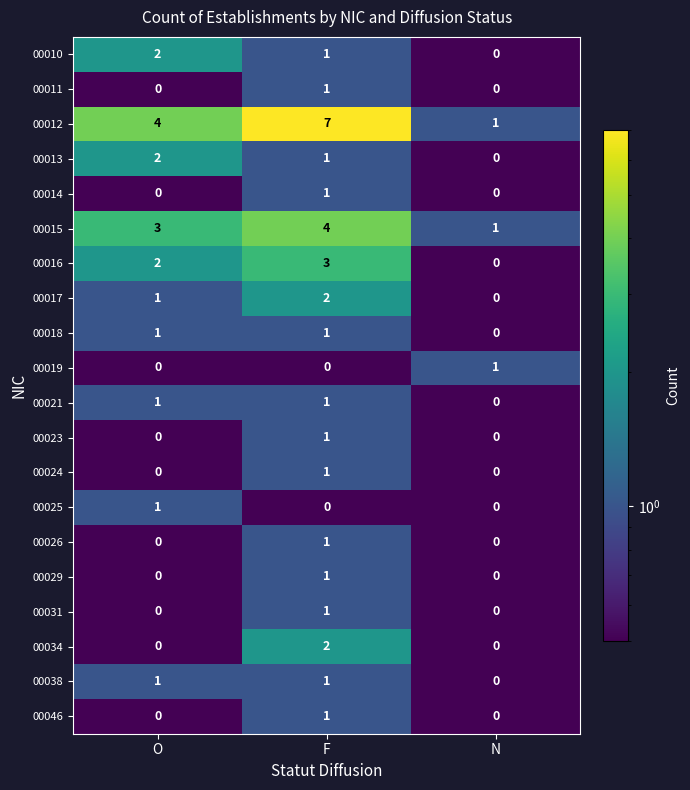

At which category does the chart reach its peak across all series?

F